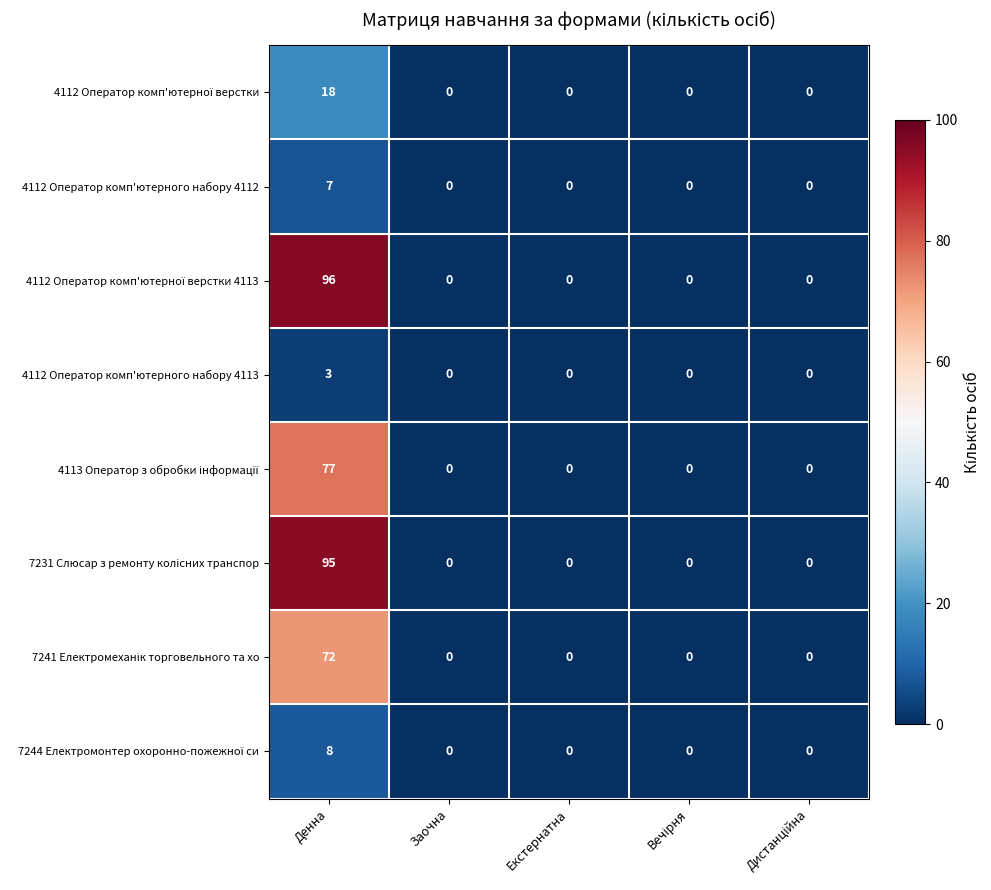

At which category is the sum across all series the highest?

Денна